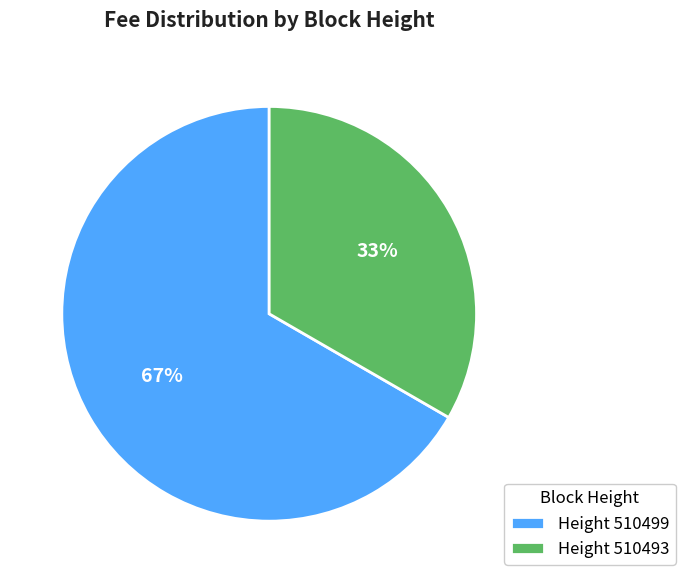

To the nearest percent, what percentage of the pie is Height 510493?

33%